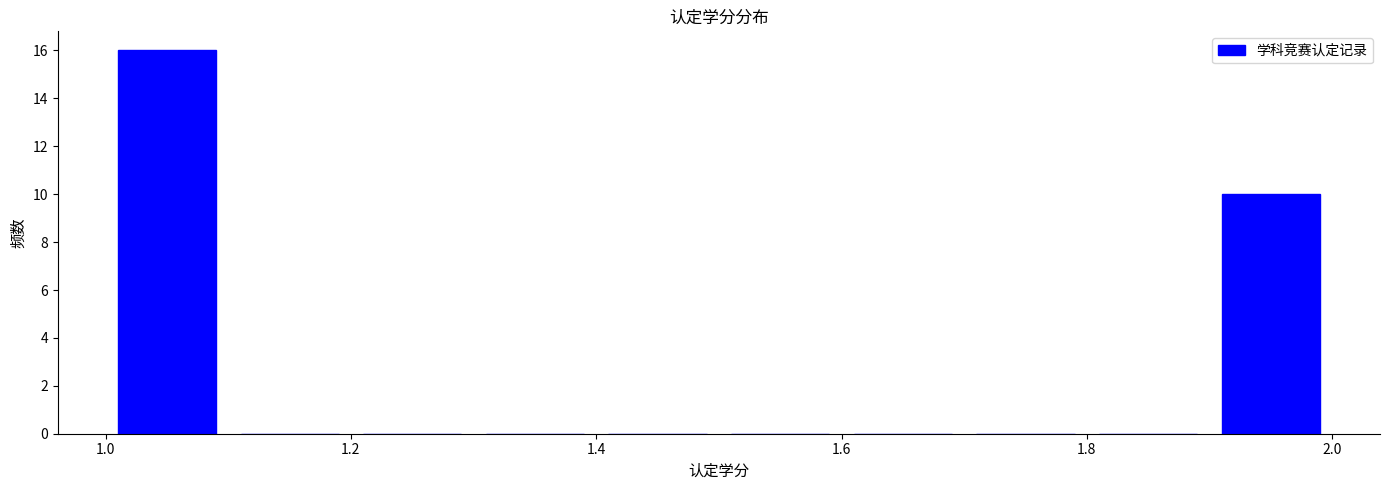

Reading left to right, list every bar in this chart as the range it spans on the x-axis followed by its height. The values are not printed on the chart, so give them approximately, as read against the axis.

1.0 to 1.1: 16
1.1 to 1.2: 0
1.2 to 1.3: 0
1.3 to 1.4: 0
1.4 to 1.5: 0
1.5 to 1.6: 0
1.6 to 1.7: 0
1.7 to 1.8: 0
1.8 to 1.9: 0
1.9 to 2.0: 10